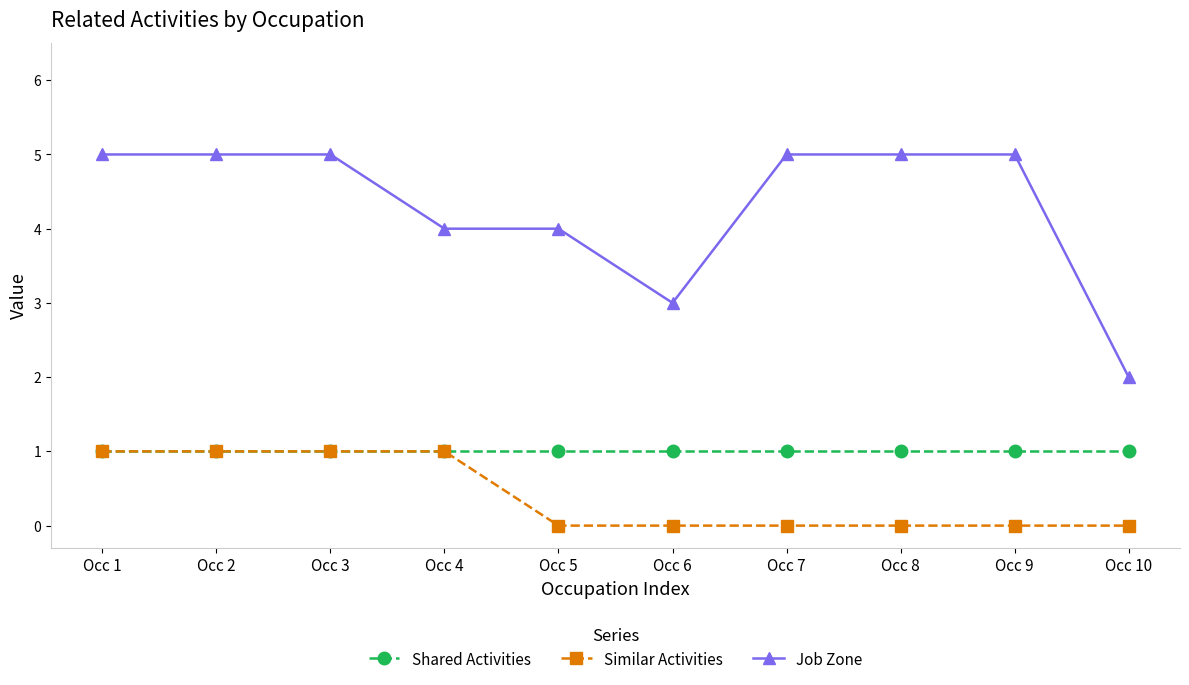

What is the total value across all series at Occ 8?

6